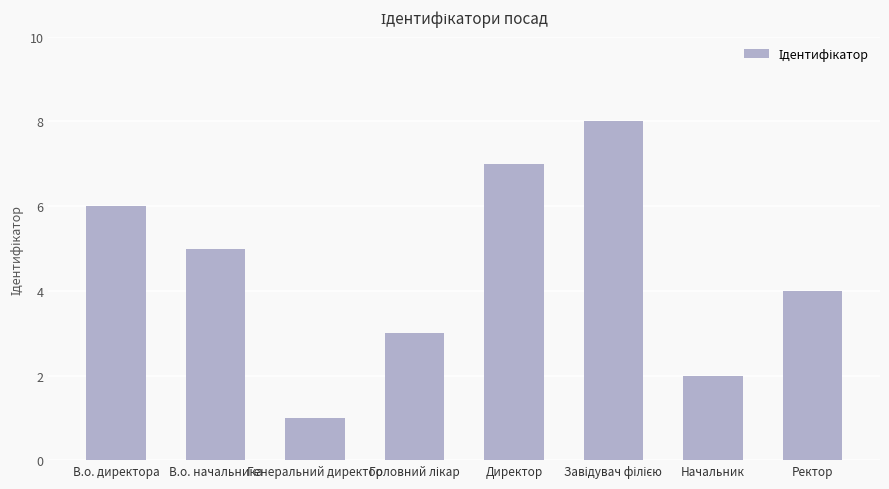

What value does the data have at Ректор?

4